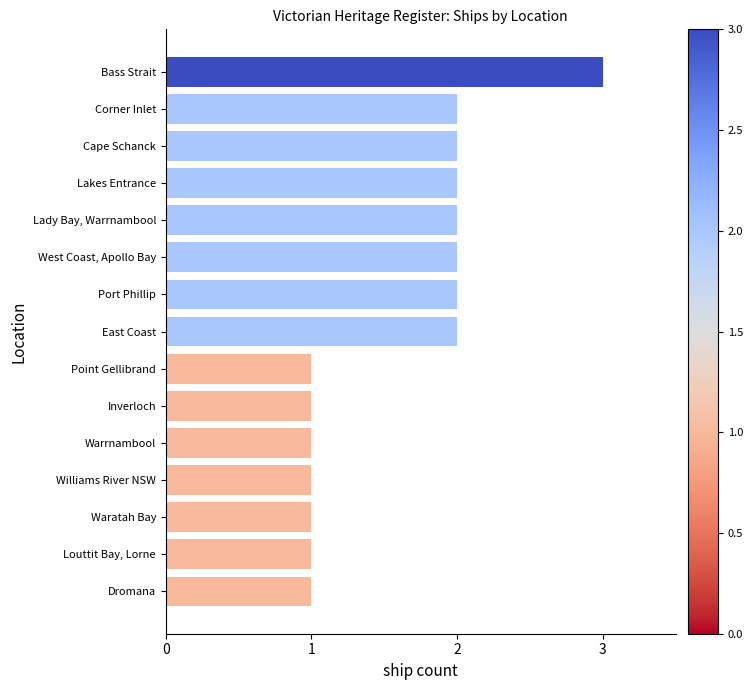

True or false: the data shows 2 at Cape Schanck.

True